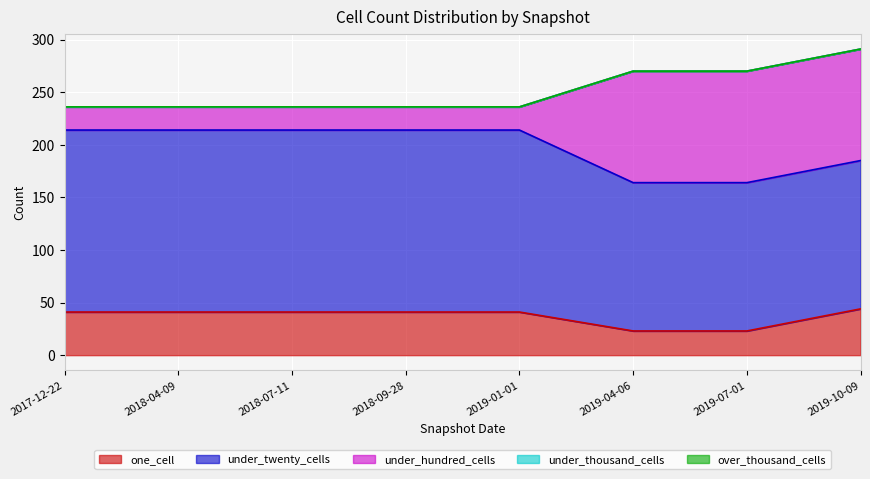

What are all the series names shown in the legend?

one_cell, under_twenty_cells, under_hundred_cells, under_thousand_cells, over_thousand_cells